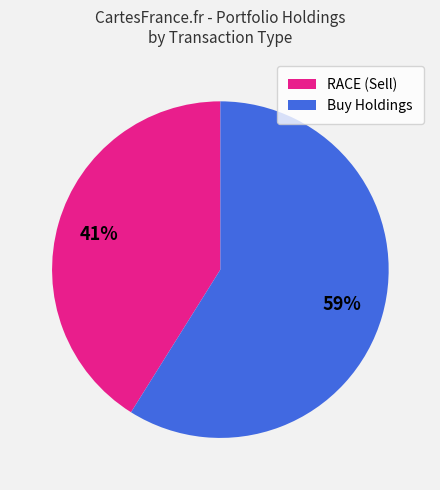

Is it true that Buy Holdings is 59% of the pie?

True